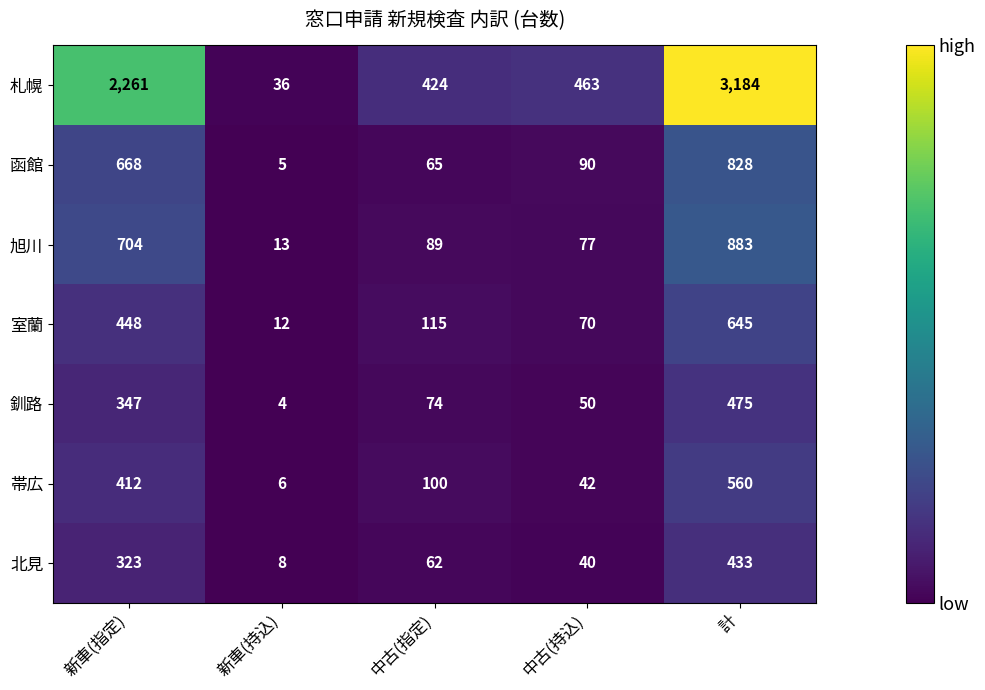

What is the maximum value shown in the chart?

3184